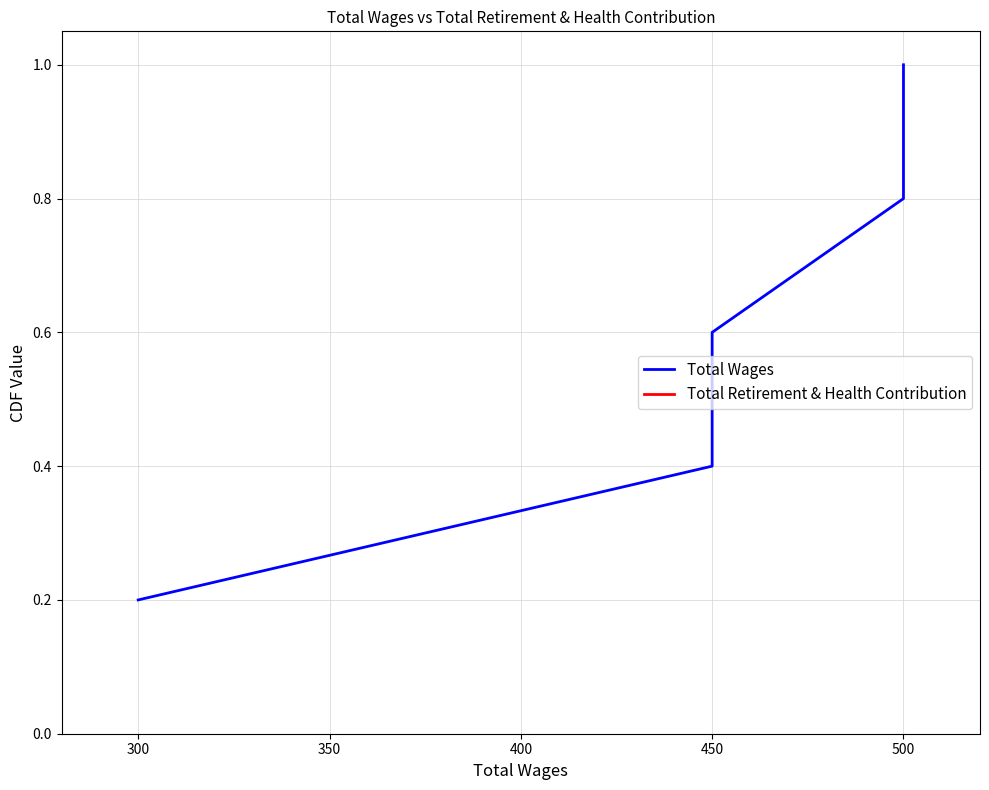

Reading right to left, list all the values displayed in this chart.

Total Wages: 1.0	0.8	0.6	0.4	0.2
Total Retirement & Health Contribution: 1.0	0.8	0.6	0.4	0.2